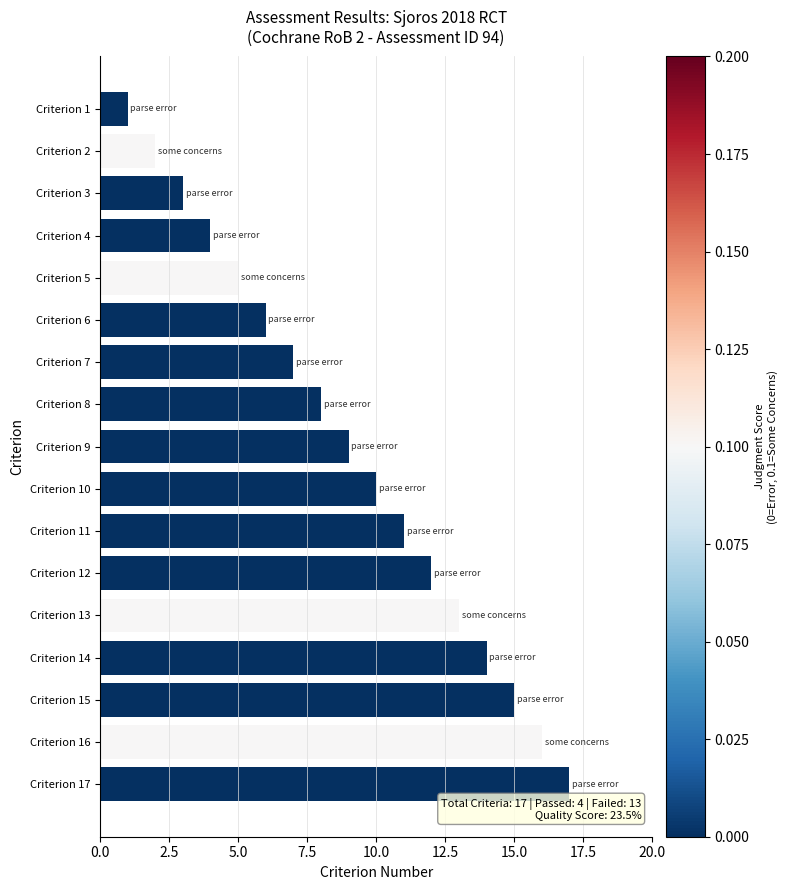

The chart shows a value of 16 at Criterion 12. True or false?

False